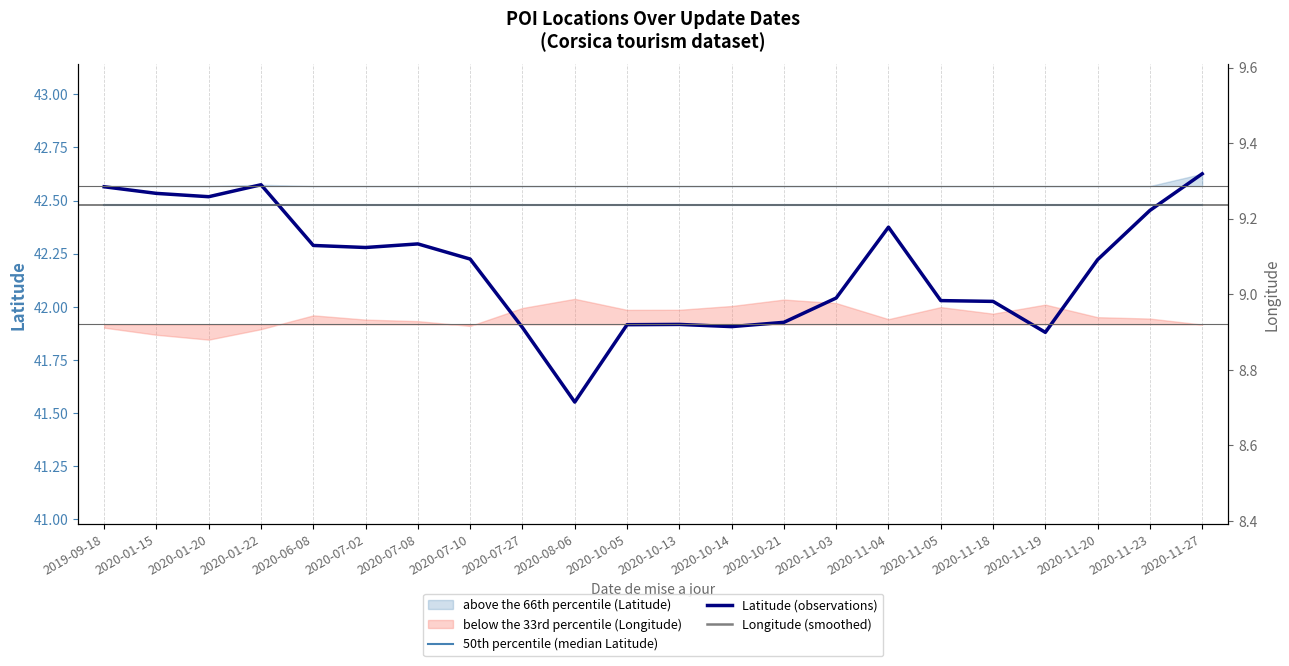

At which label is 50th percentile (median Latitude) closest to 42?

2019-09-18